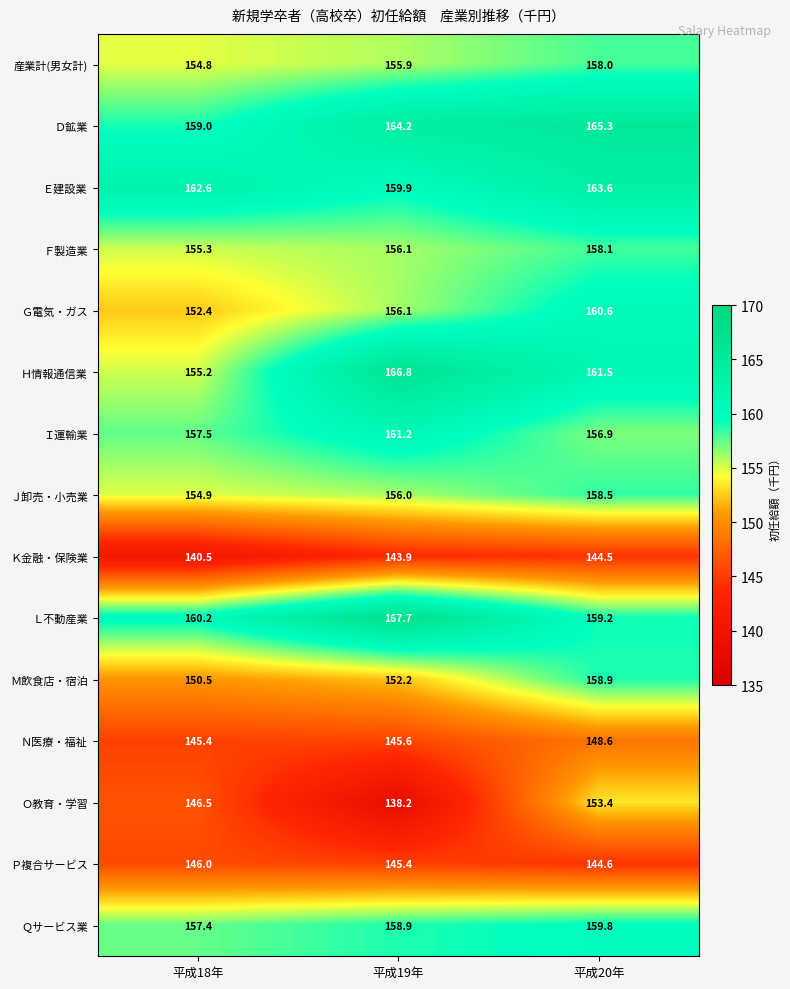

What is the total value across all series at 平成20年?

2351.5